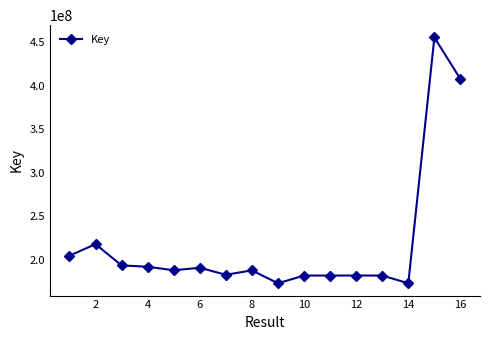

What is the difference between the maximum and second lowest values?

282160192